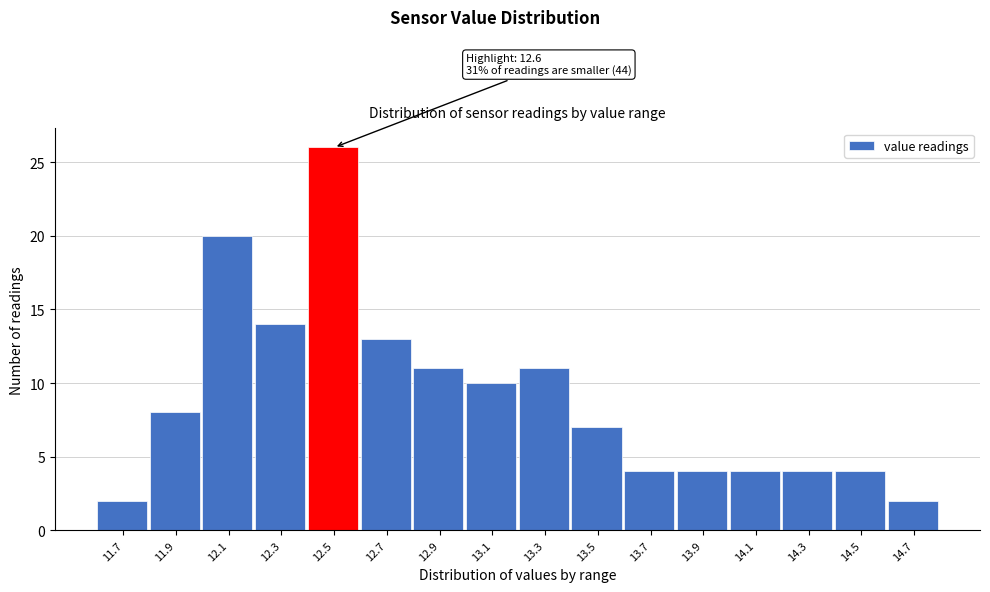

Reading left to right, extract all data points from this chart.

11.7=2	11.9=8	12.1=20	12.3=14	12.5=26	12.7=13	12.9=11	13.1=10	13.3=11	13.5=7	13.7=4	13.9=4	14.1=4	14.3=4	14.5=4	14.7=2